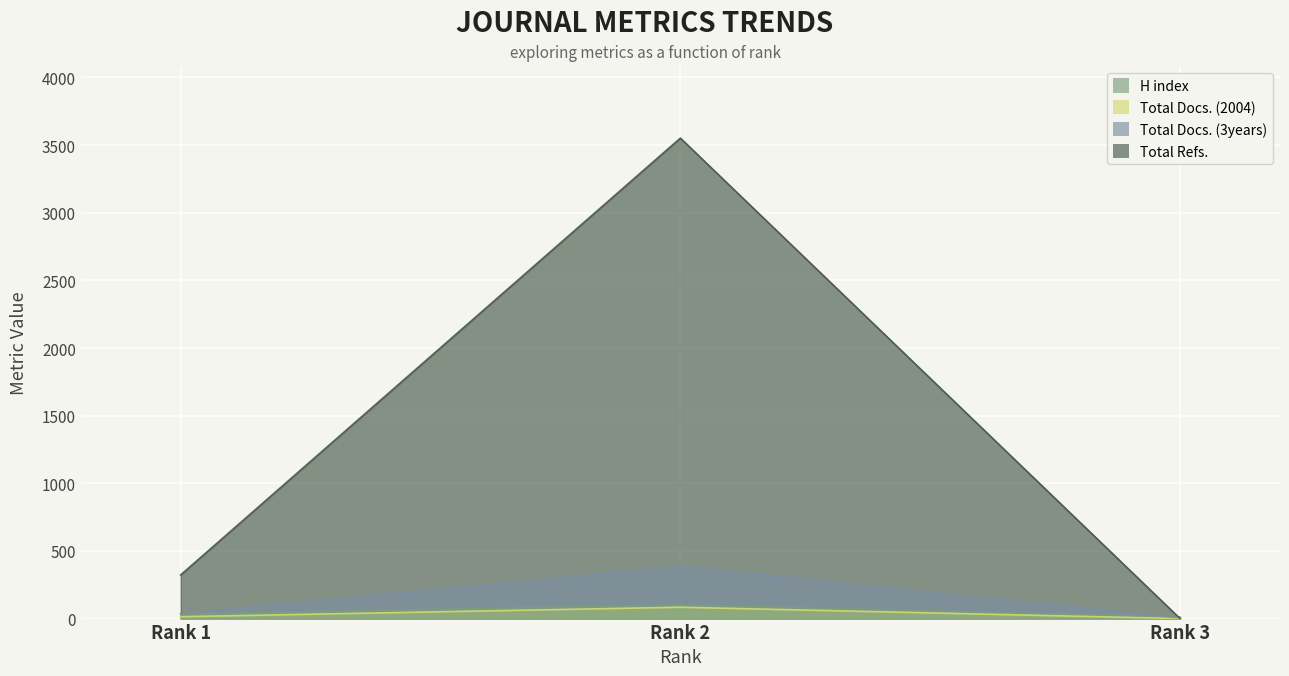

Between Rank 1 and Rank 3, which series saw the biggest shift?

Total Refs.